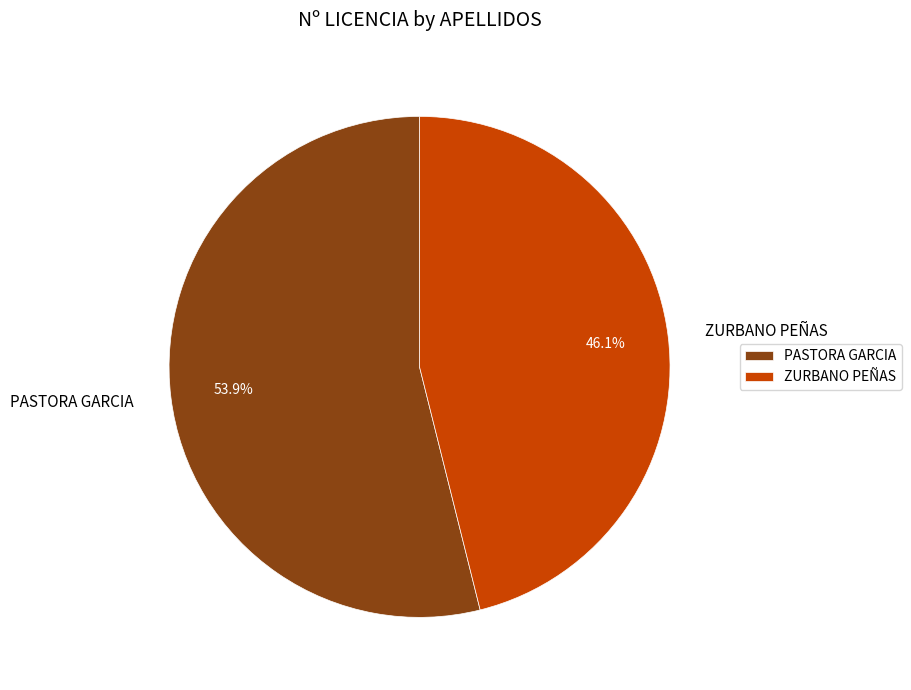

How many segments does this pie chart have?

2